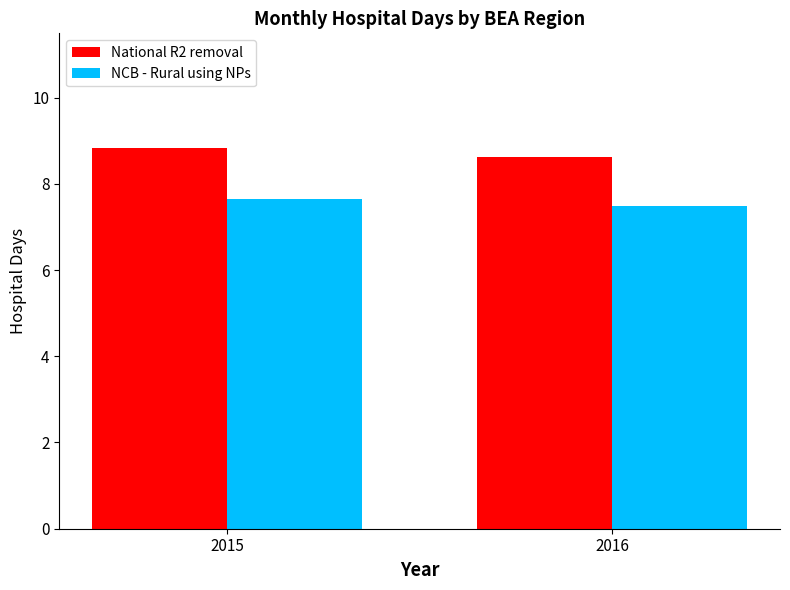

The NCB - Rural using NPs series shows 7.7 at 2015. True or false?

True